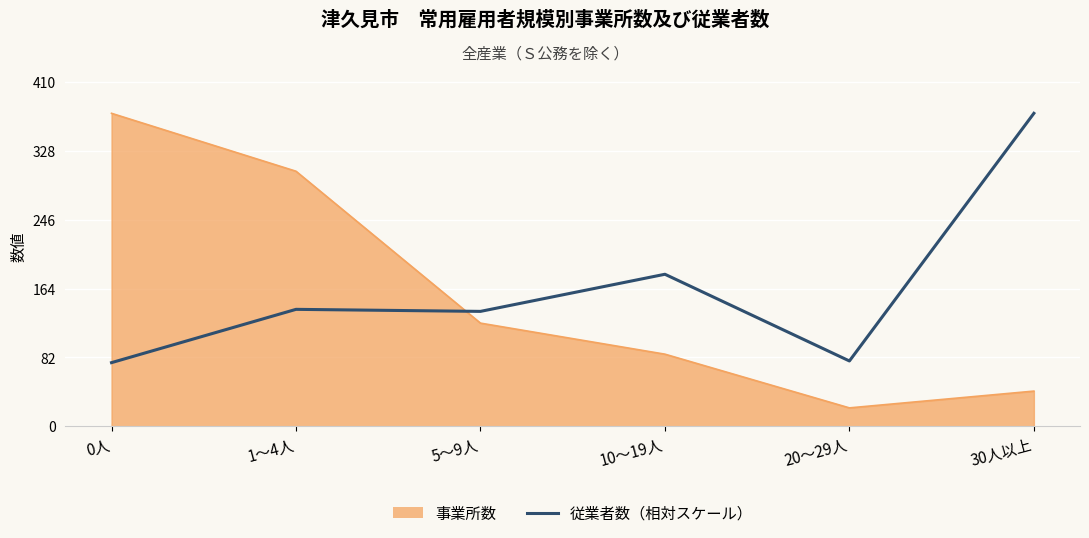

Where is 事業所数 nearest to the value 197?

5～9人